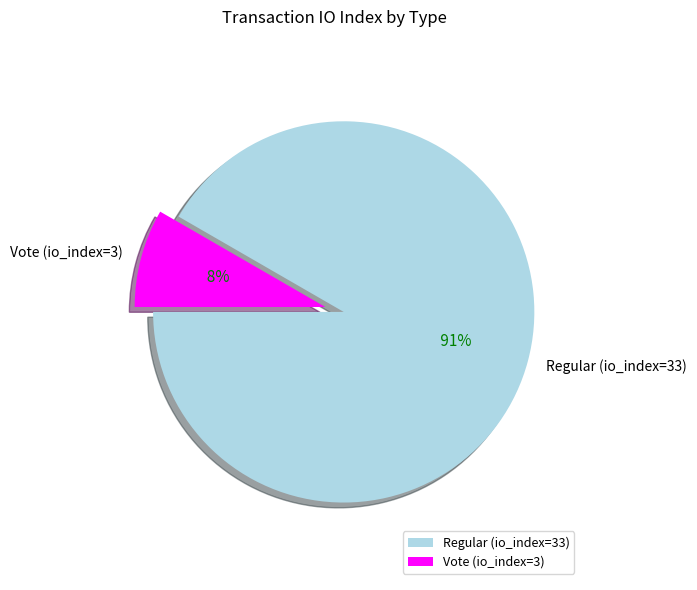

Count the number of slices in the pie.

2